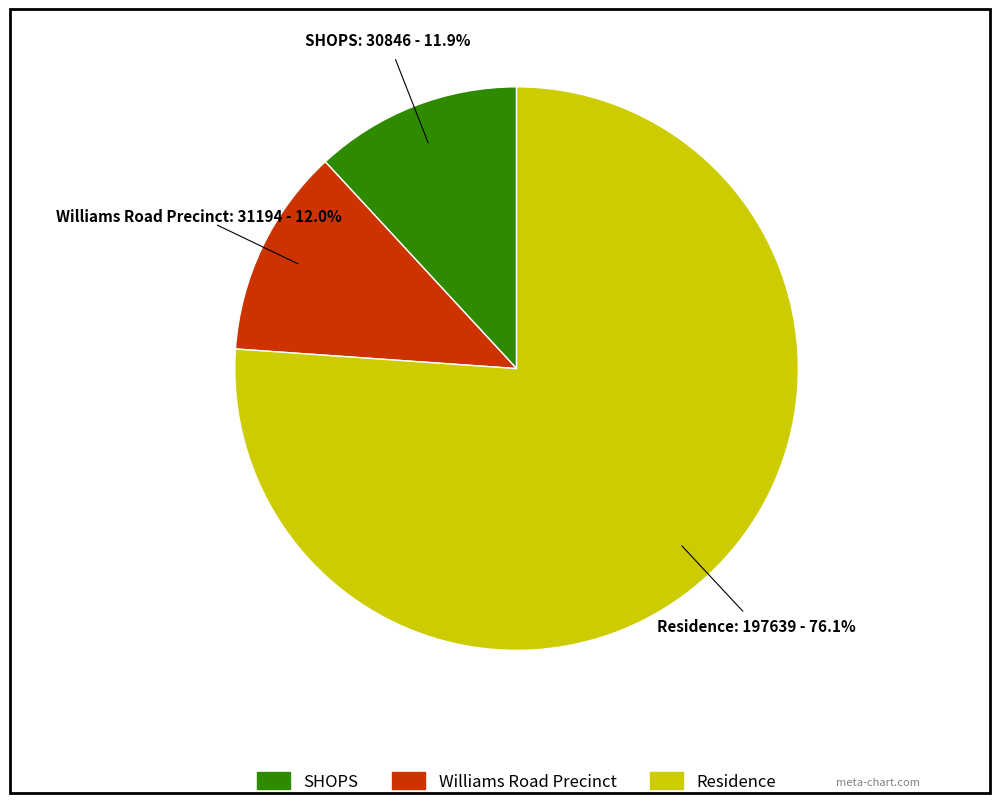

Is SHOPS the majority of the pie?

No